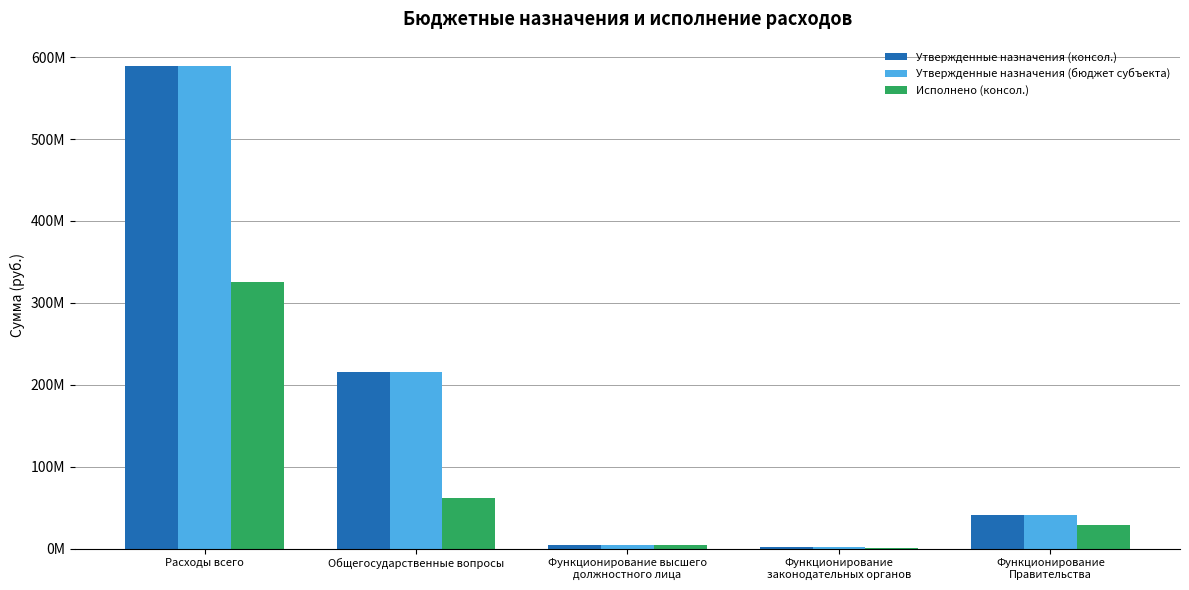

Is the value of Исполнено (консол.) at Функционирование
Правительства greater than the value of Утвержденные назначения (бюджет субъекта) at Расходы всего?

No